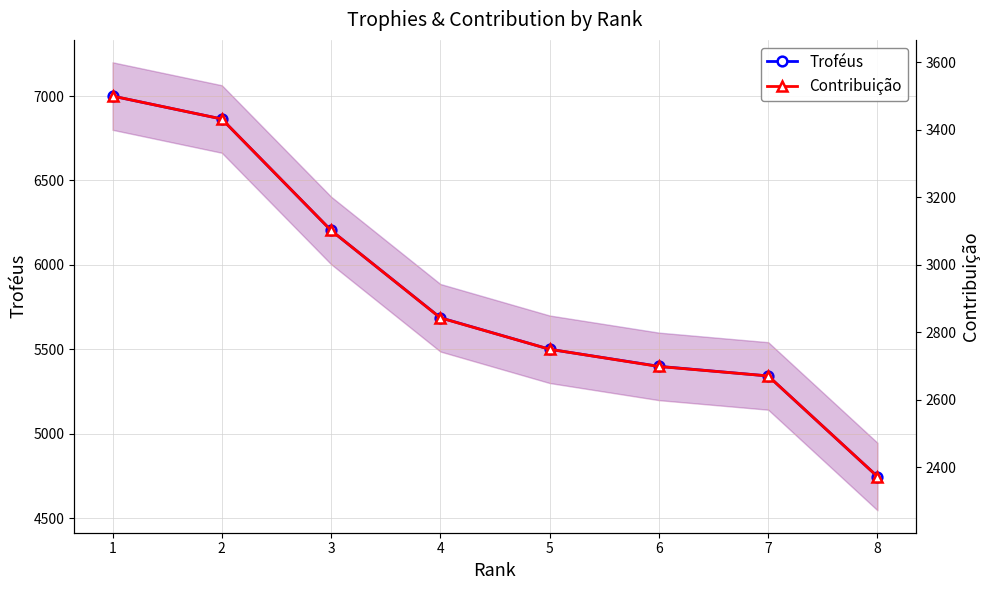

What is the difference between the Contribuição values at 5 and 7?

79